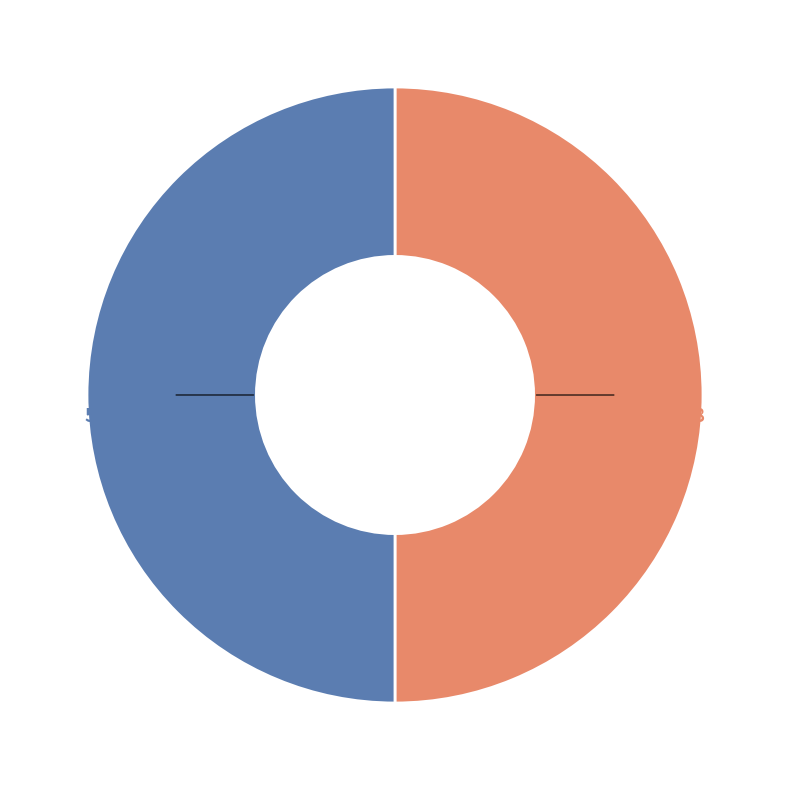

The 510510 slice represents 50% of the pie. True or false?

True